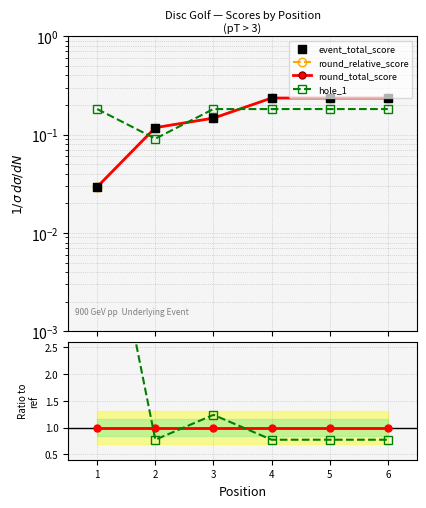

Which series reaches the minimum Y coordinate?

round_relative_score